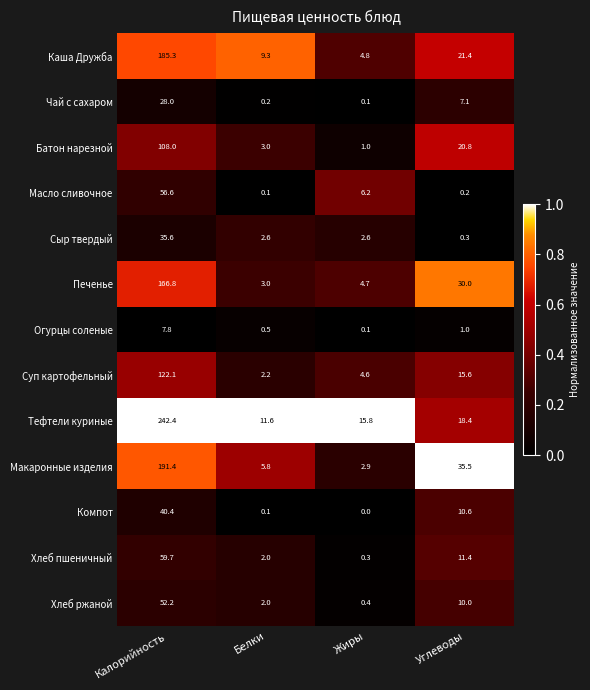

Which category has the lowest value across all series?

Жиры